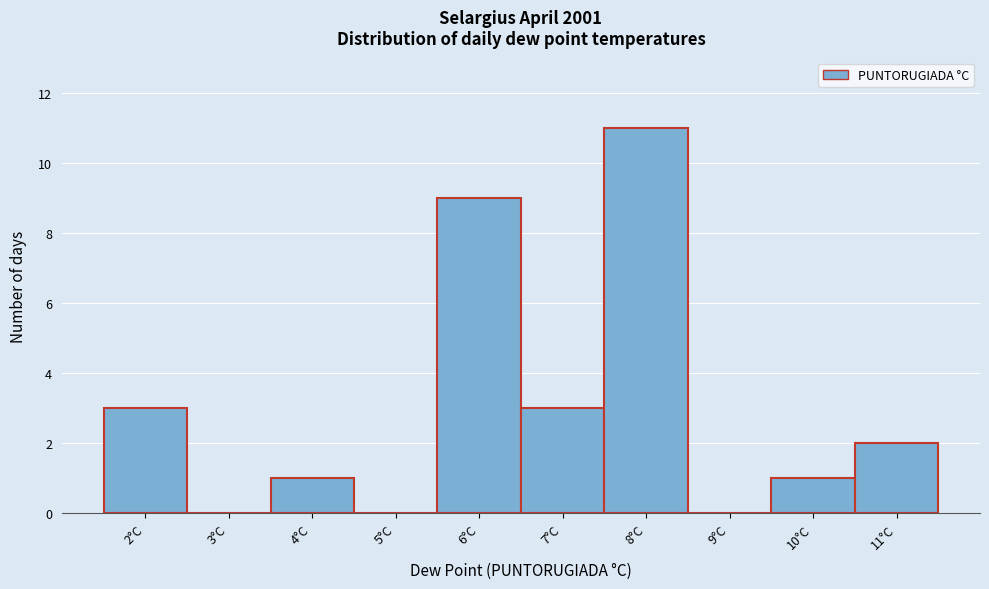

Reading left to right, what are all the values shown in this chart?

2°C=3	3°C=0	4°C=1	5°C=0	6°C=9	7°C=3	8°C=11	9°C=0	10°C=1	11°C=2